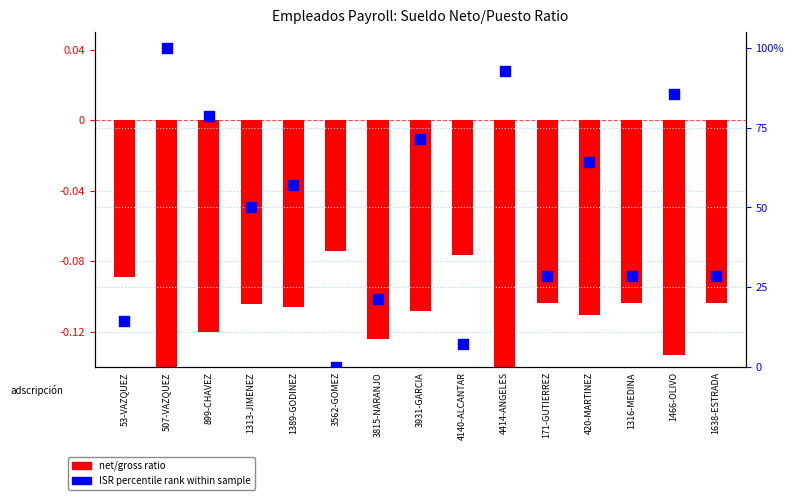

What are all the series names shown in the legend?

net/gross ratio, ISR percentile rank within sample